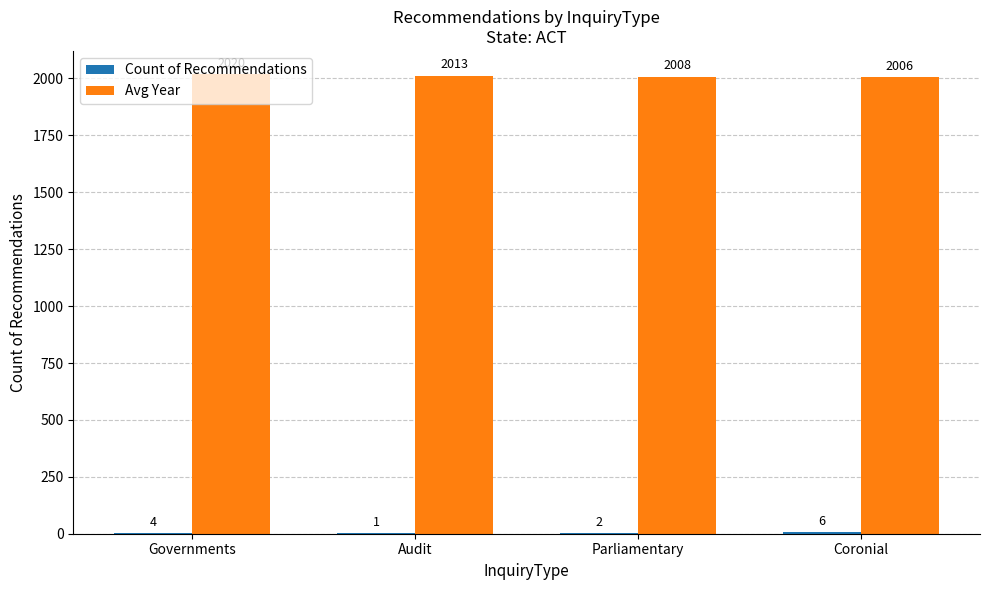

At which category is the sum across all series the highest?

Governments